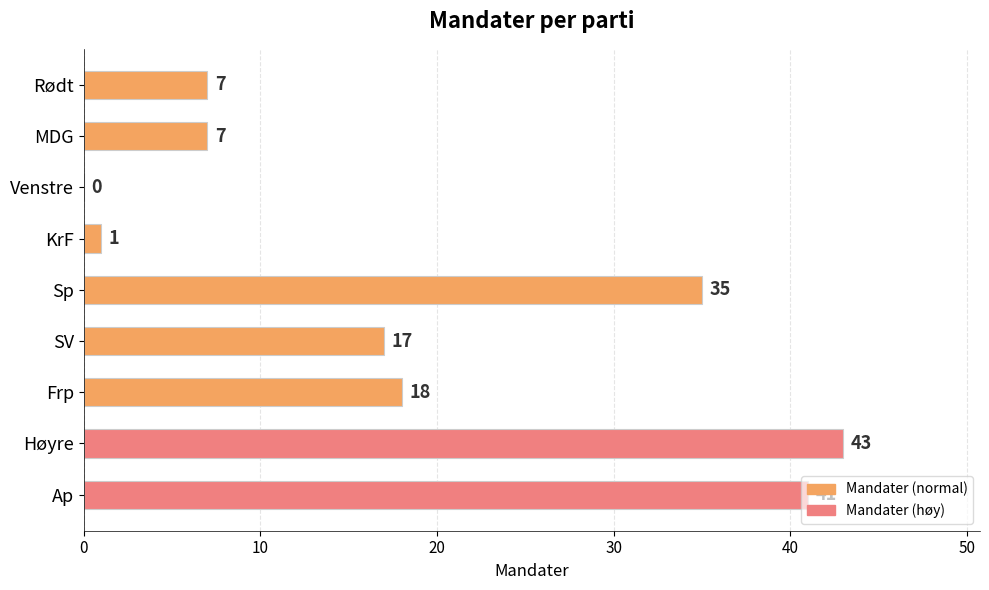

Read the value at Ap, to the nearest 5.

40